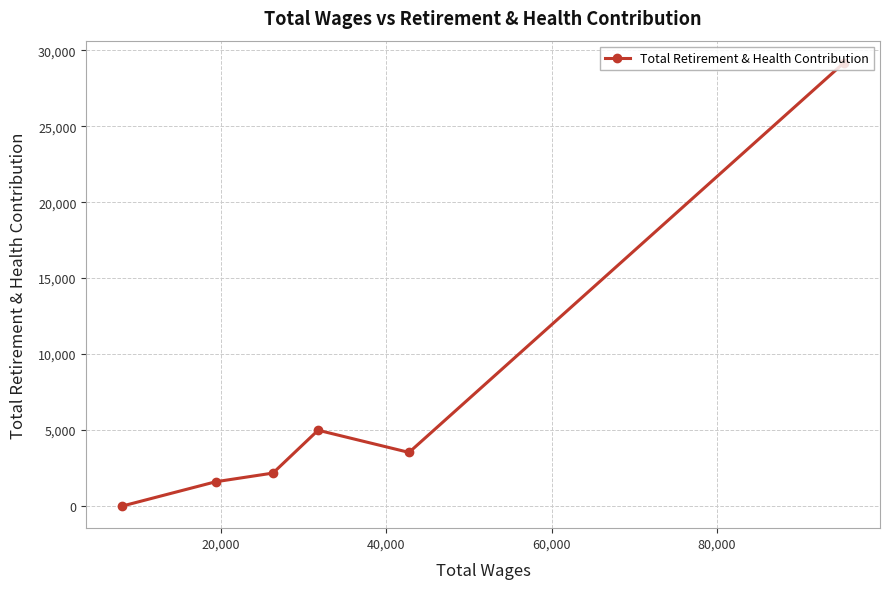

What is the greatest value displayed?

29171